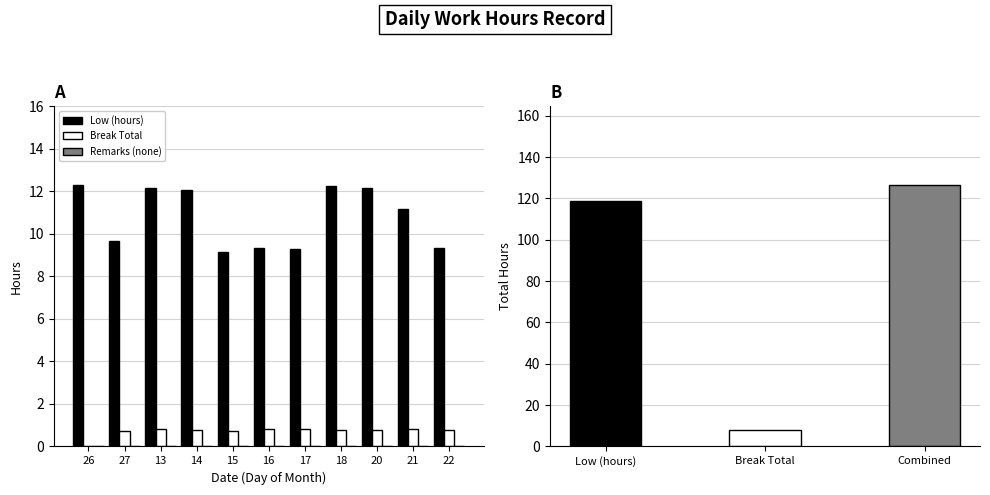

Which label corresponds to the largest value in the chart?

26